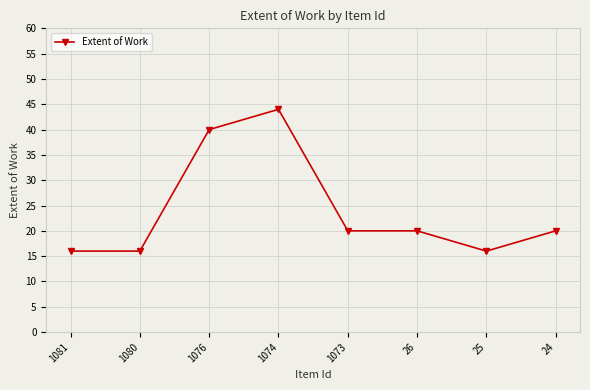

How many lines are shown in the chart?

1